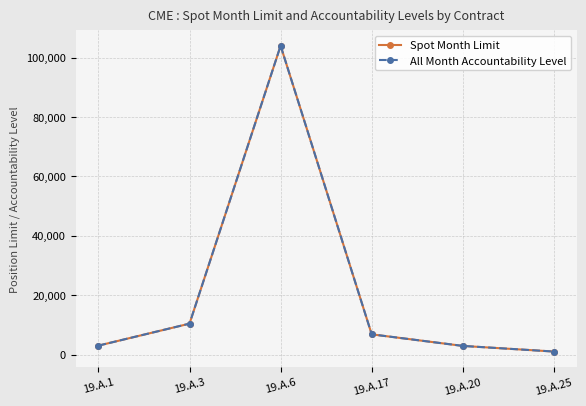

What is the highest value of the Spot Month Limit series?

104000